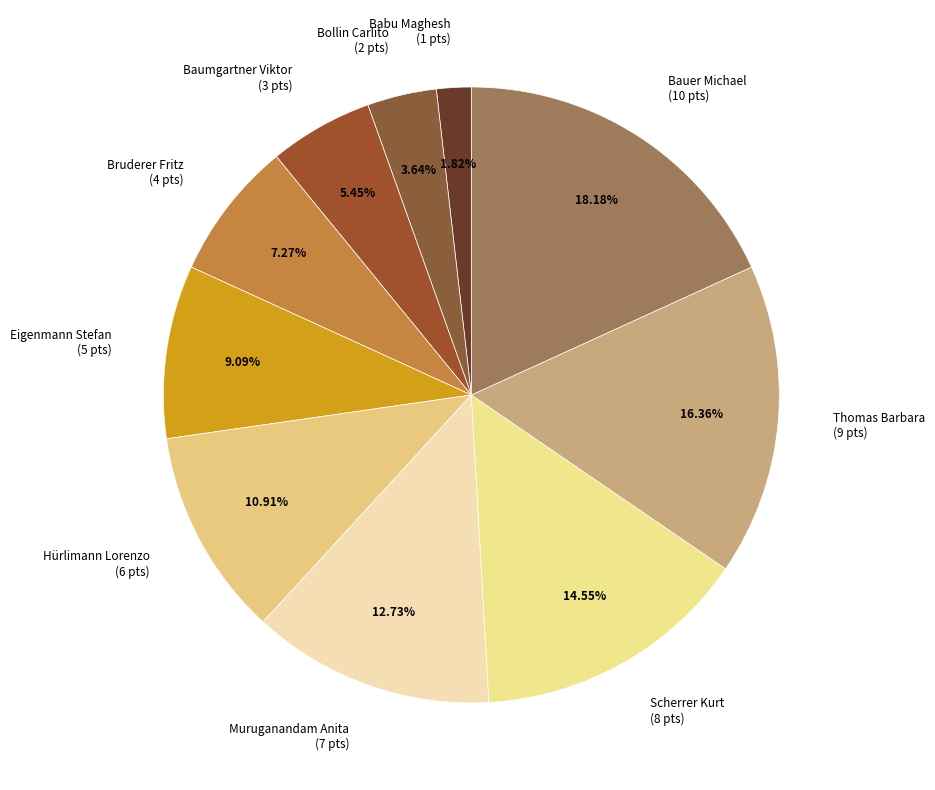

Which category has the smallest portion of the pie?

Babu Maghesh